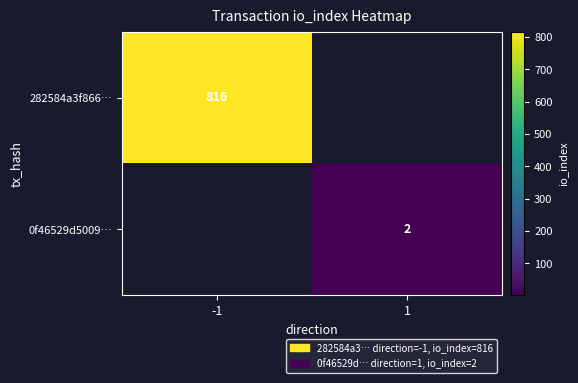

Is it true that 282584a3f866… equals 816 at -1?

True